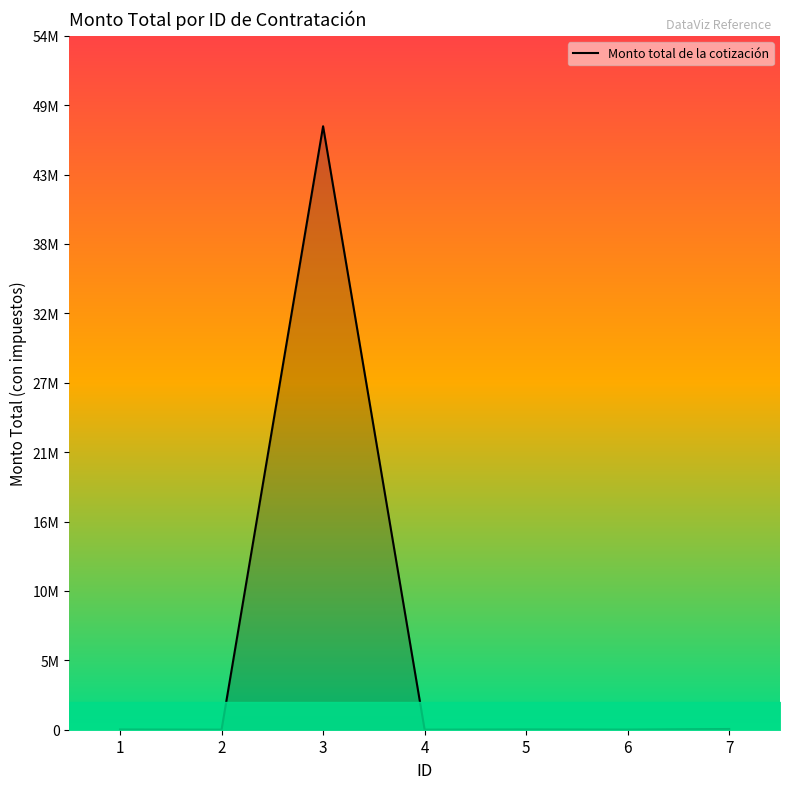

Reading left to right, transcribe all the data shown in this chart.

14696.1	3307.2	47526887.6	2919.8	18560.0	7266.2	56608.0